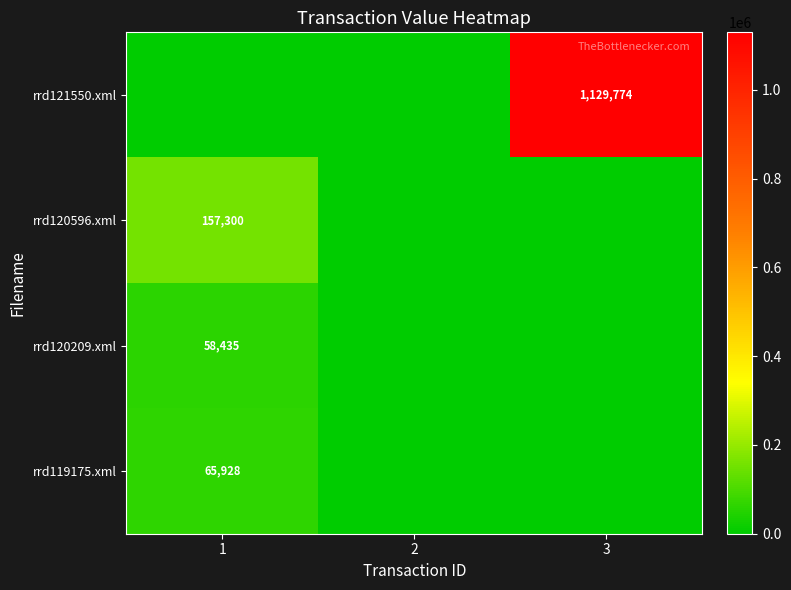

Is it true that rrd119175.xml equals 40982 at 1?

False